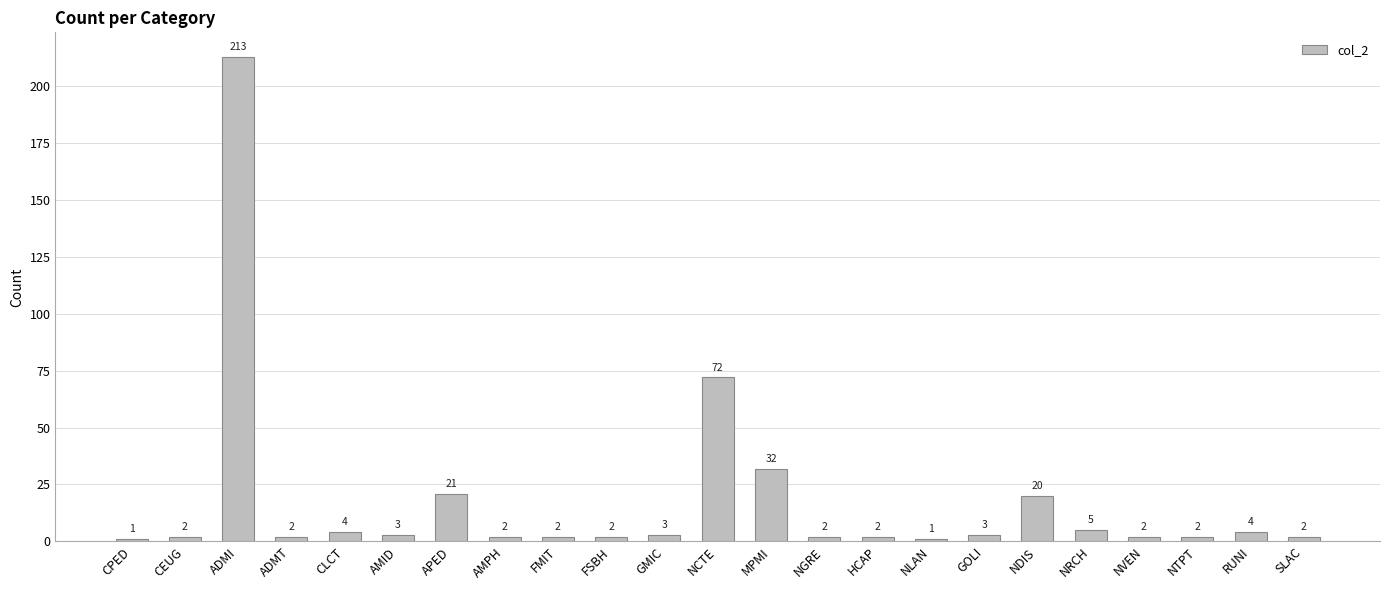

True or false: the data shows 5 at NRCH.

True